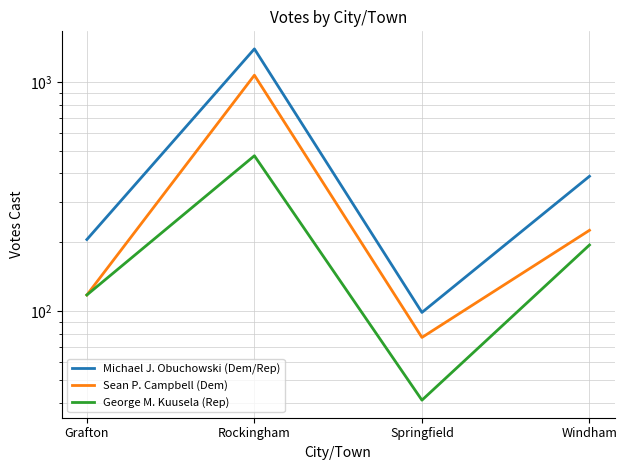

In George M. Kuusela (Rep), how many points are lower than both neighbors (excluding endpoints)?

1